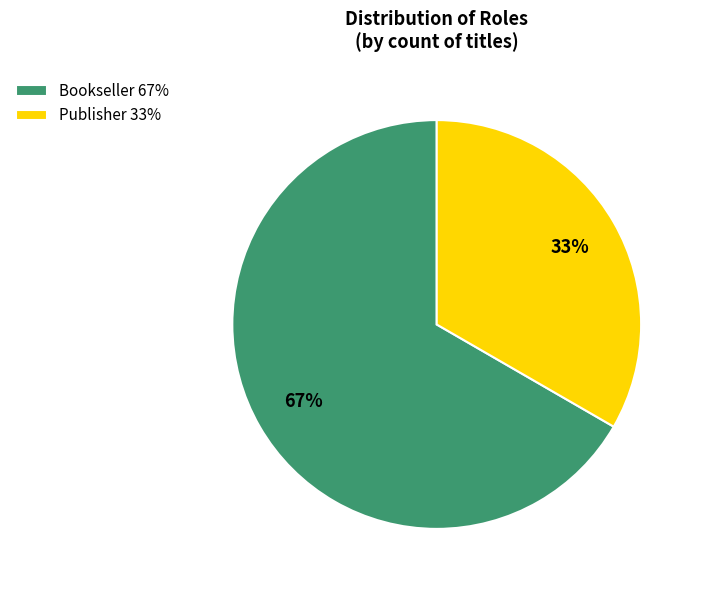

Count the number of slices in the pie.

2